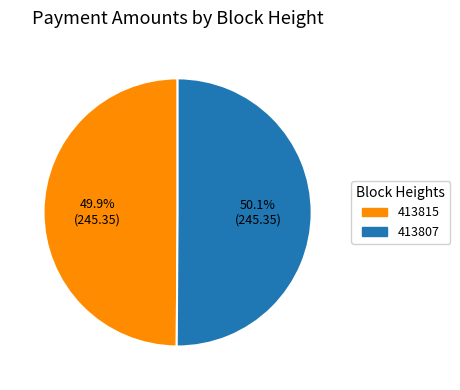

What percentage is the 413815 slice, to the nearest percent?

50%